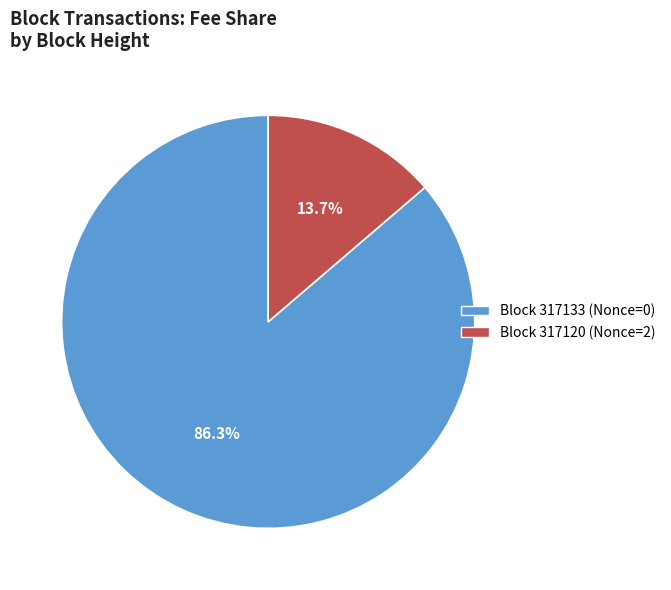

Which slice is the largest?

Block 317133 (Nonce=0)